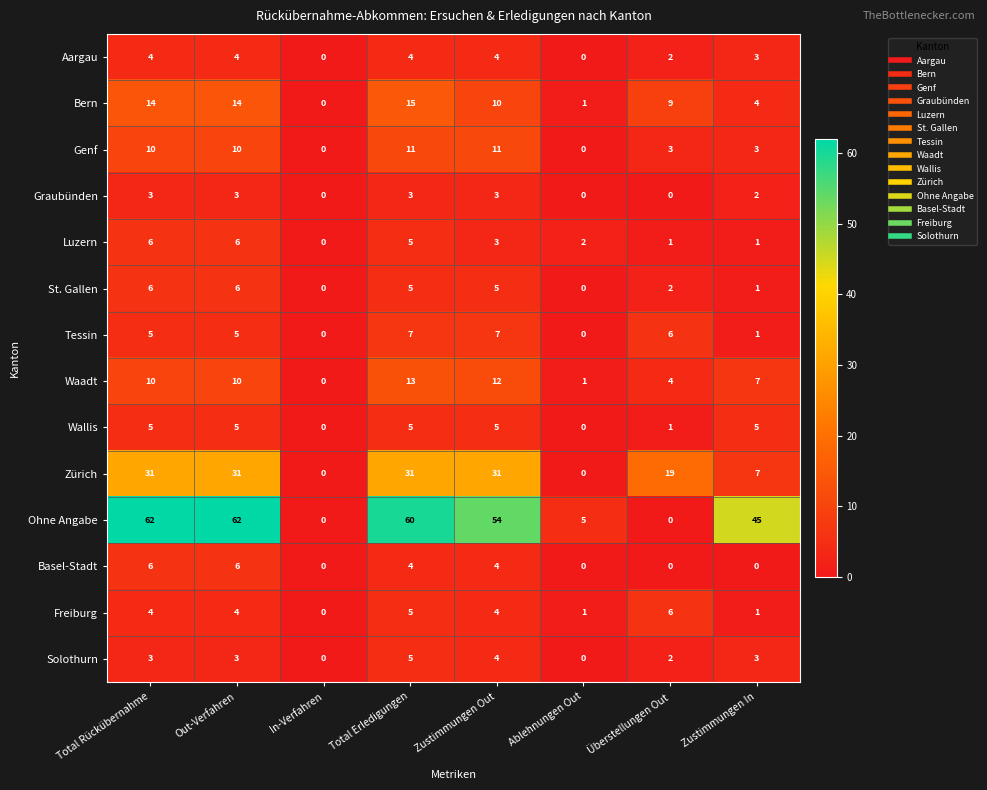

At how many categories does at least one series exceed 35?

5